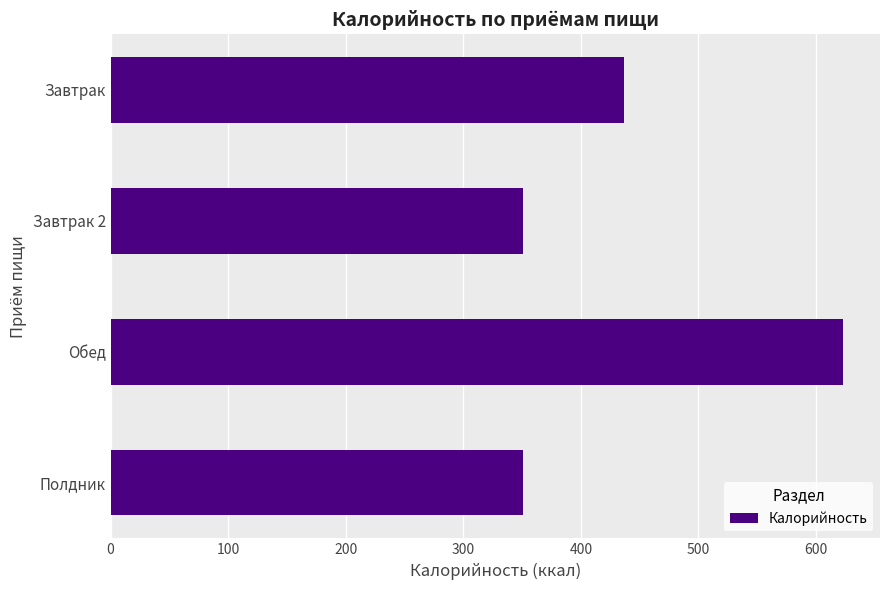

How many distinct data groups are displayed?

1